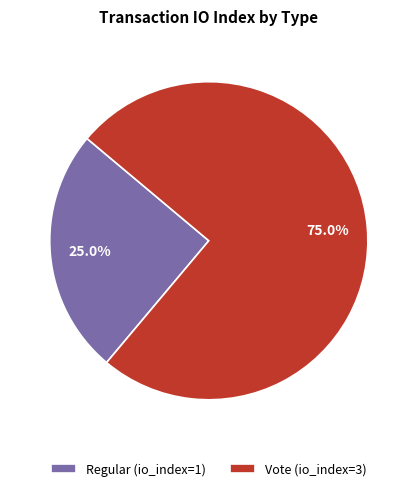

Approximately how many times larger is the value at Regular (io_index=1) compared to Vote (io_index=3)?

0.3